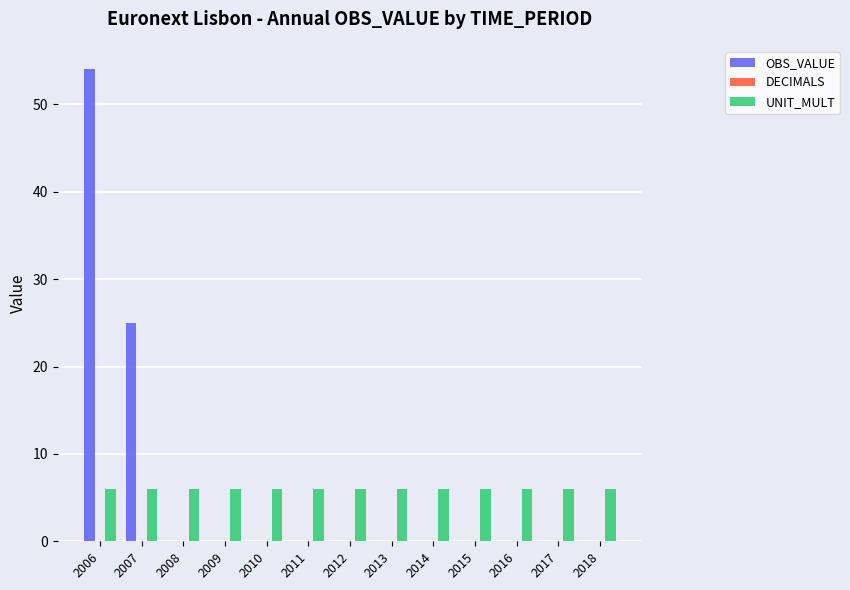

What is the total value across all series at 2009?

6